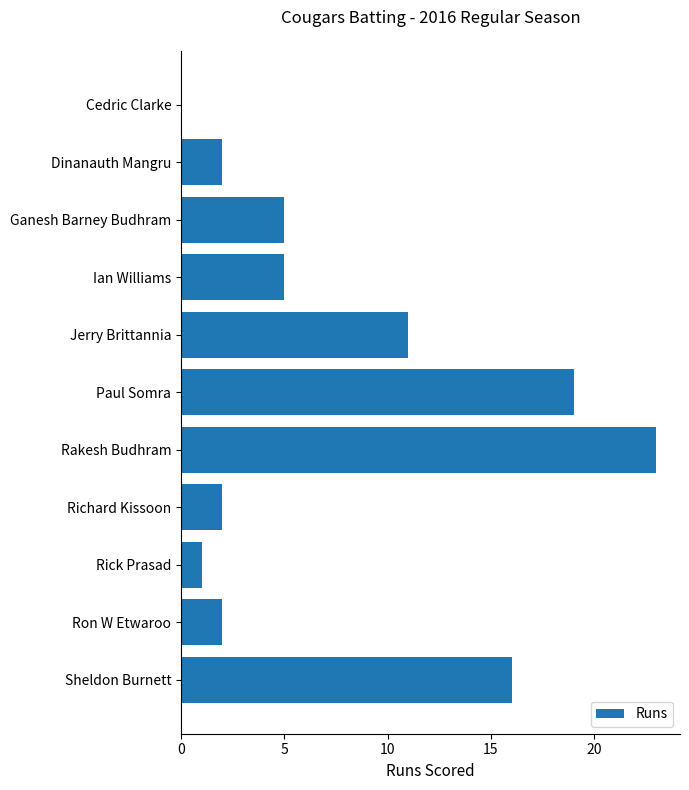

What is the sum of all values?

86